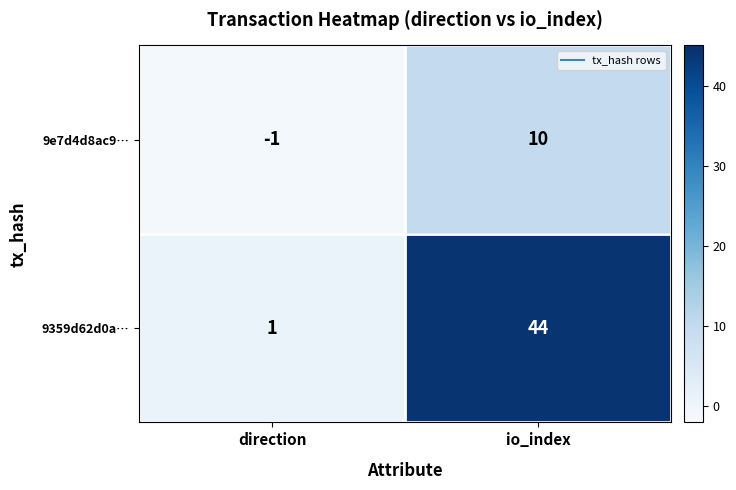

At which category does the chart reach its peak across all series?

io_index